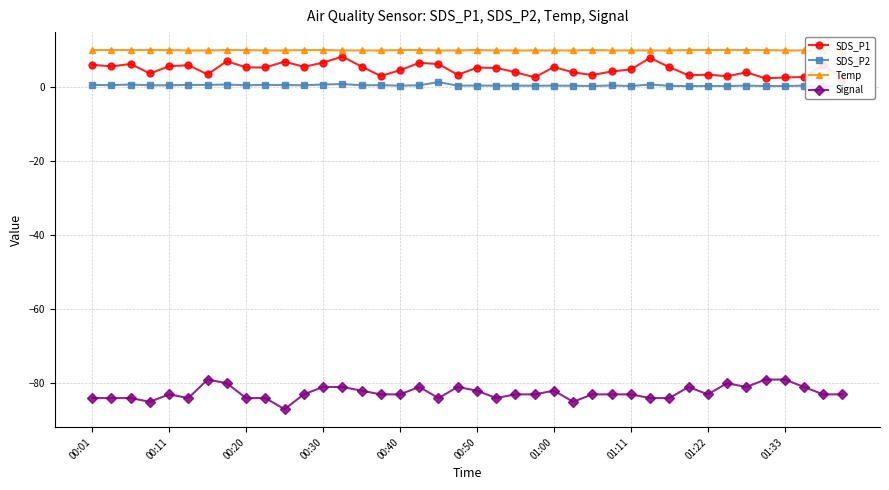

Reading left to right, what are all the values shown in this chart?

SDS_P1: 5.9	5.5	6.2	3.6	5.5	5.8	3.4	6.9	5.2	5.2	6.8	5.4	6.5	8.2	5.5	2.9	4.5	6.5	6.1	3.2	5.2	5.1	3.9	2.5	5.3	3.9	3.2	4.1	4.7	7.8	5.3	3.1	3.3	2.8	3.9	2.3	2.5	2.6	5.8	2.2
SDS_P2: 0.5	0.4	0.6	0.4	0.4	0.5	0.5	0.6	0.4	0.5	0.5	0.4	0.6	0.7	0.4	0.4	0.3	0.4	1.2	0.3	0.3	0.3	0.3	0.3	0.3	0.3	0.2	0.3	0.2	0.6	0.2	0.2	0.2	0.2	0.3	0.2	0.2	0.3	0.2	0.1
Temp: 9.9	9.9	9.9	9.9	9.9	9.8	9.8	9.9	9.9	9.8	9.8	9.9	9.9	9.8	9.8	9.8	9.9	9.9	9.8	9.8	9.9	9.8	9.8	9.8	9.8	9.8	9.9	9.8	9.8	9.8	9.8	9.9	9.9	9.9	9.9	9.9	9.8	9.8	9.8	9.7
Signal: -84.0	-84.0	-84.0	-85.0	-83.0	-84.0	-79.0	-80.0	-84.0	-84.0	-87.0	-83.0	-81.0	-81.0	-82.0	-83.0	-83.0	-81.0	-84.0	-81.0	-82.0	-84.0	-83.0	-83.0	-82.0	-85.0	-83.0	-83.0	-83.0	-84.0	-84.0	-81.0	-83.0	-80.0	-81.0	-79.0	-79.0	-81.0	-83.0	-83.0